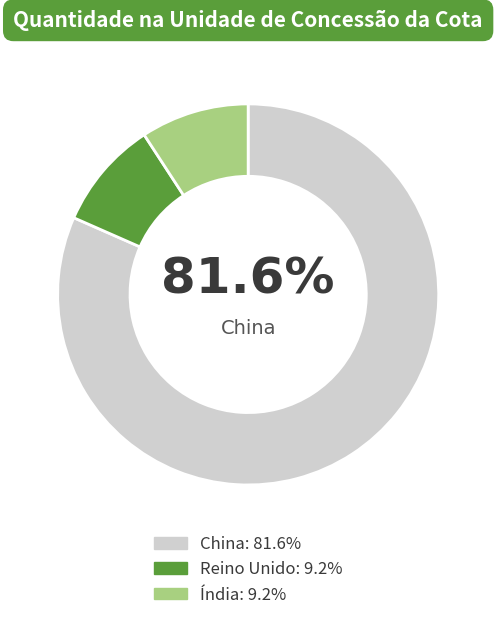

Is there a majority slice in this chart?

Yes